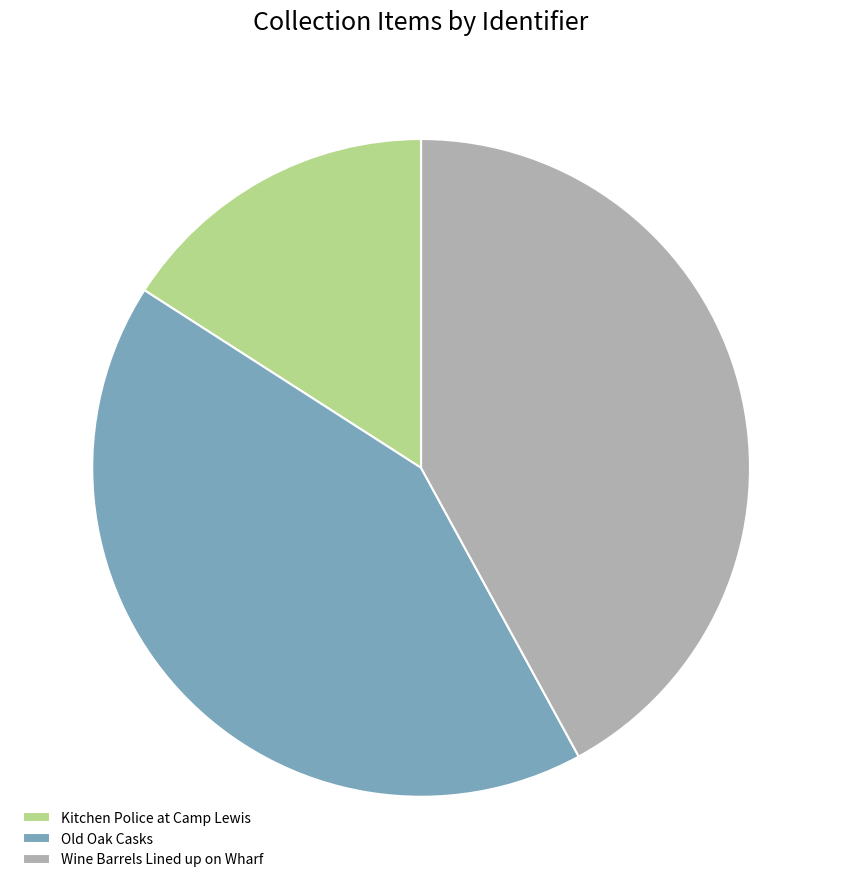

Is it true that Wine Barrels Lined up on Wharf is 27% of the pie?

False